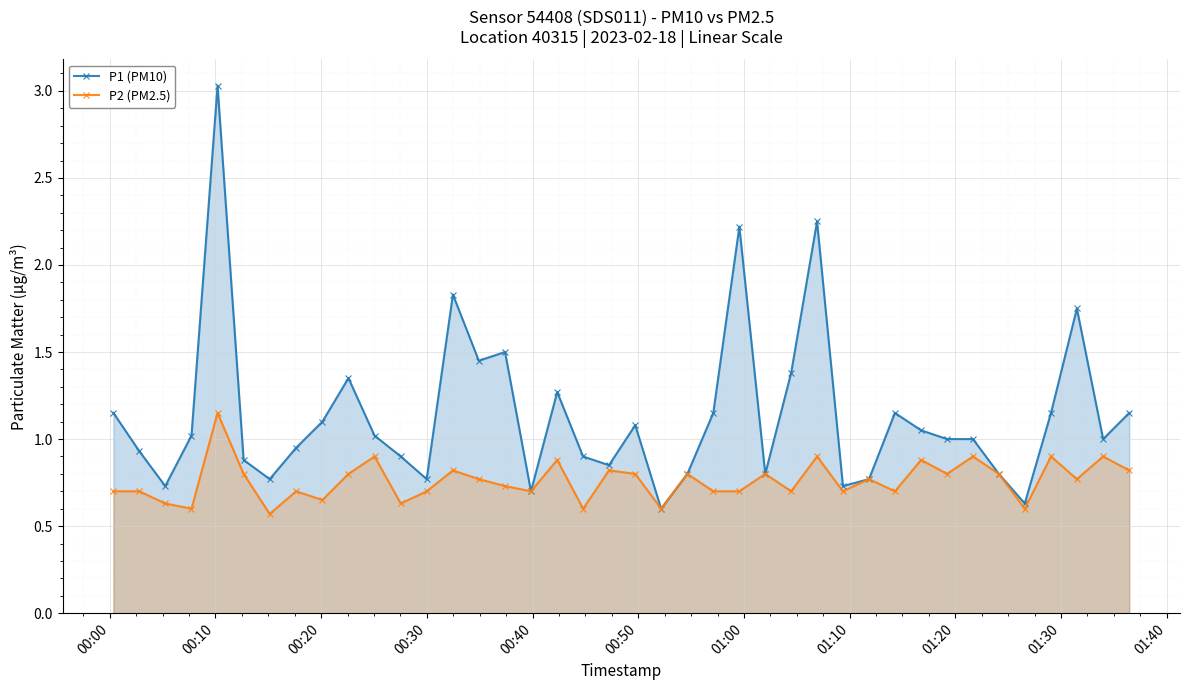

What is the average value of the P2 (PM2.5) series?

0.8